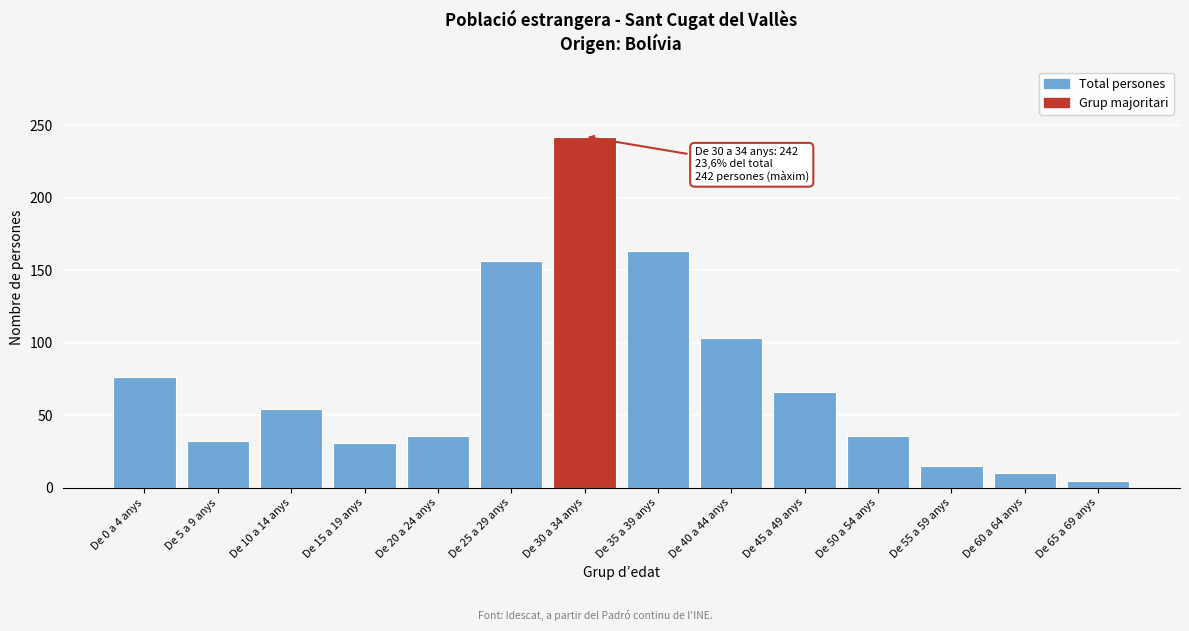

What is the label of the 5th bar from the right?

De 45 a 49 anys